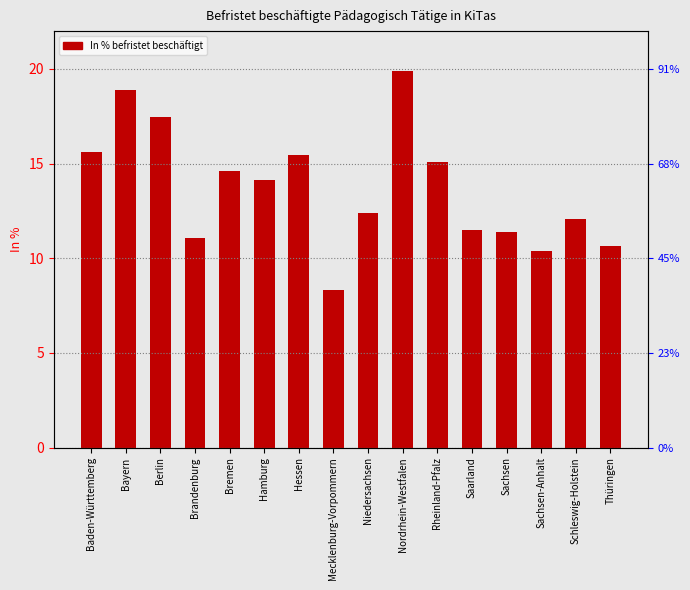

At which category does the chart reach its peak across all series?

Nordrhein-Westfalen